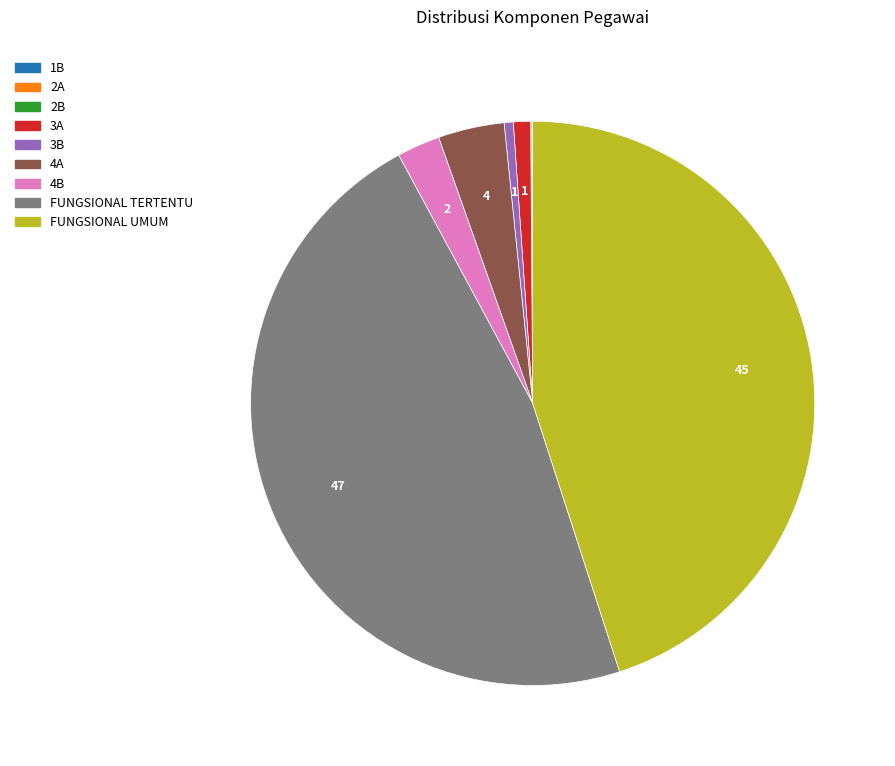

Which category has the biggest portion of the pie?

FUNGSIONAL TERTENTU